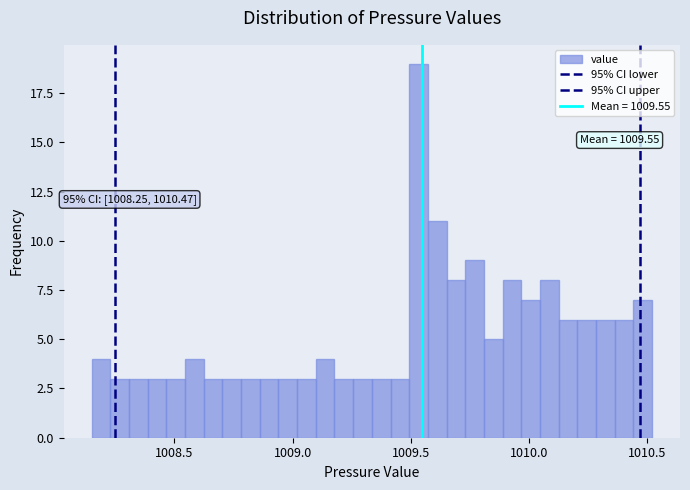

Around what value on the x-axis is the tallest bar? Give the approximate position of its centre, as read against the axis.

1009.55